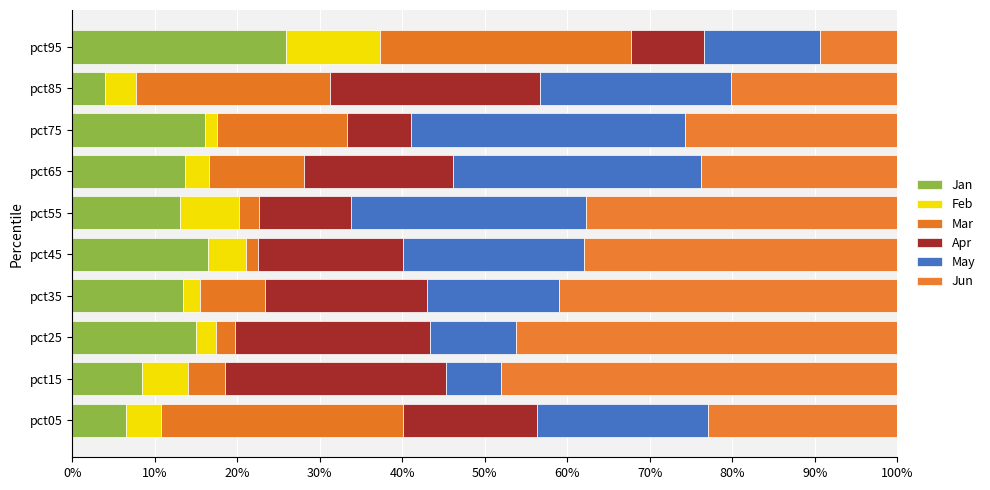

How many categories are shown in the chart?

10